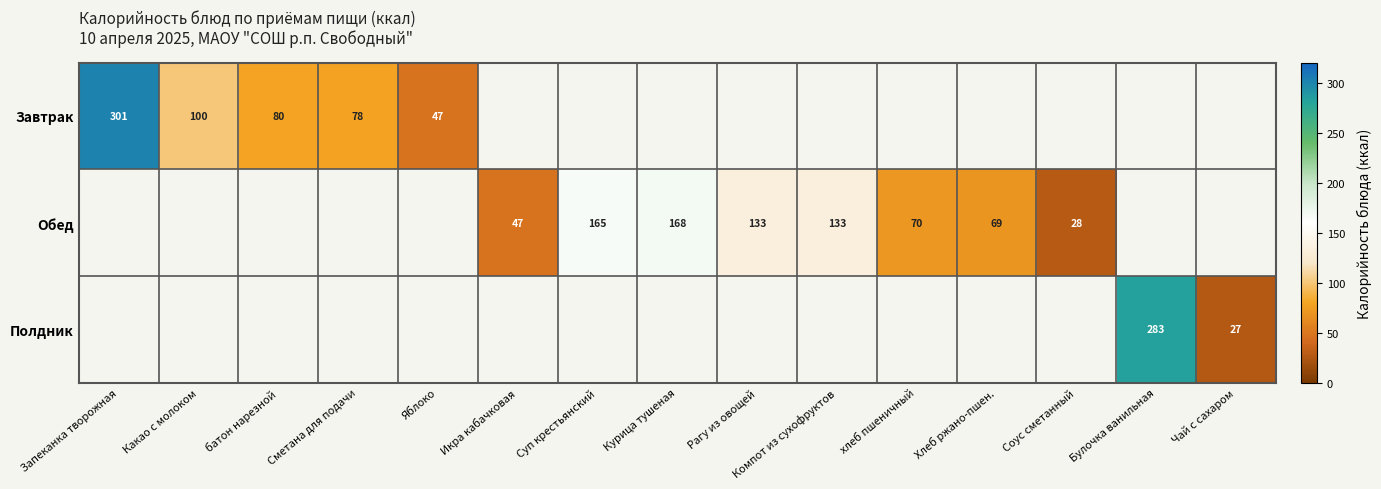

The value of Завтрак at Какао с молоком is 100. True or false?

True